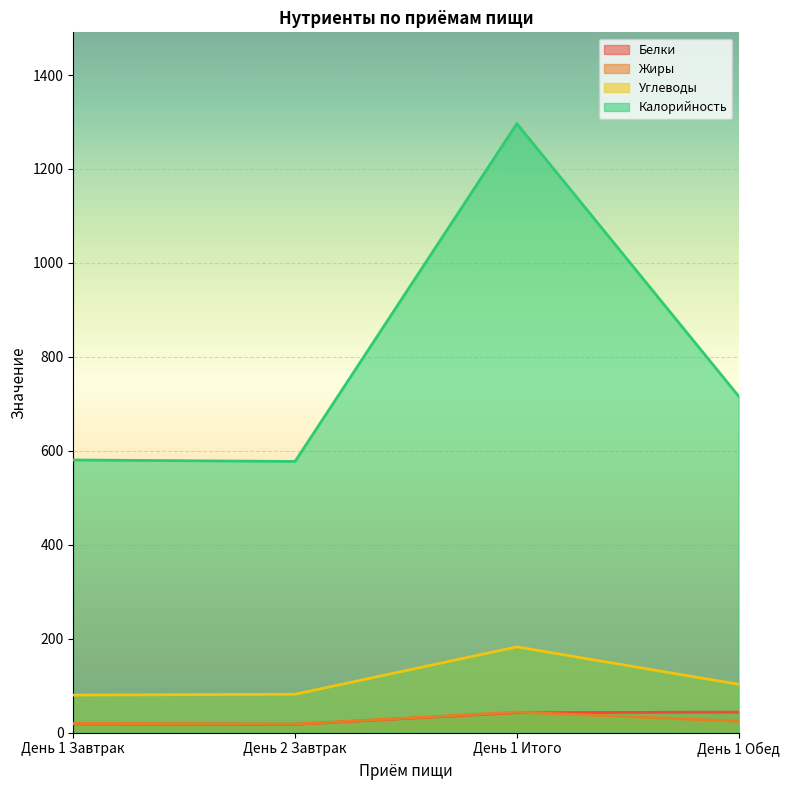

What is the difference between the highest and lowest values at День 1 Обед?

692.1